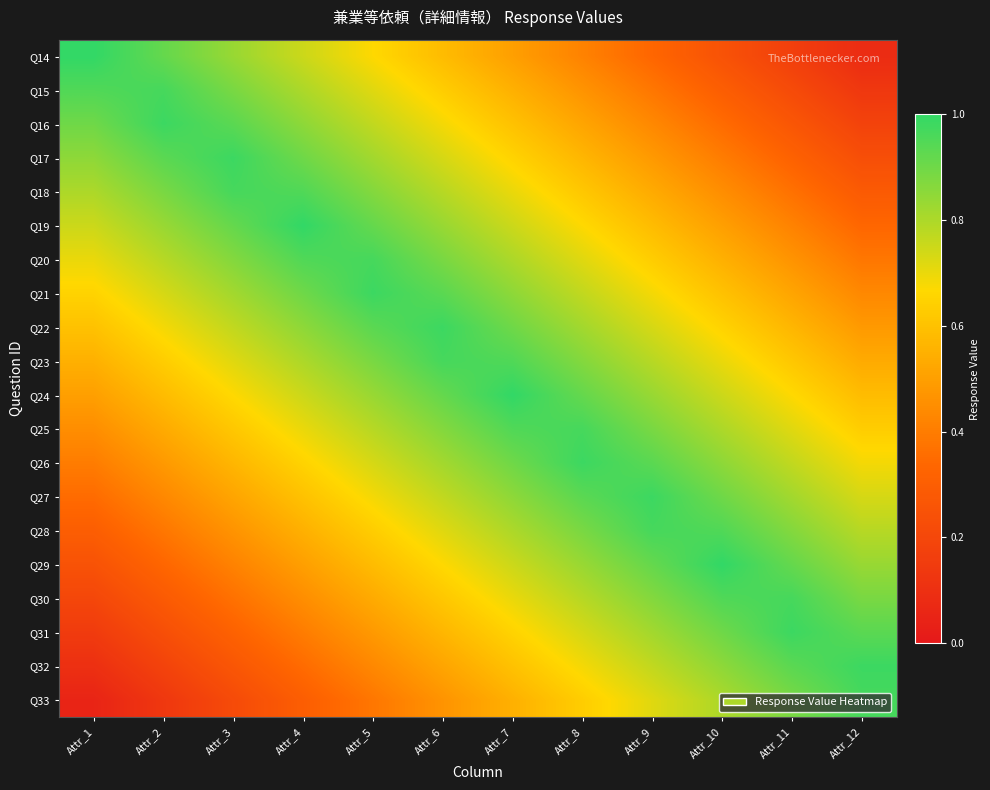

What is the difference between the highest and lowest values at Attr_10?

0.8